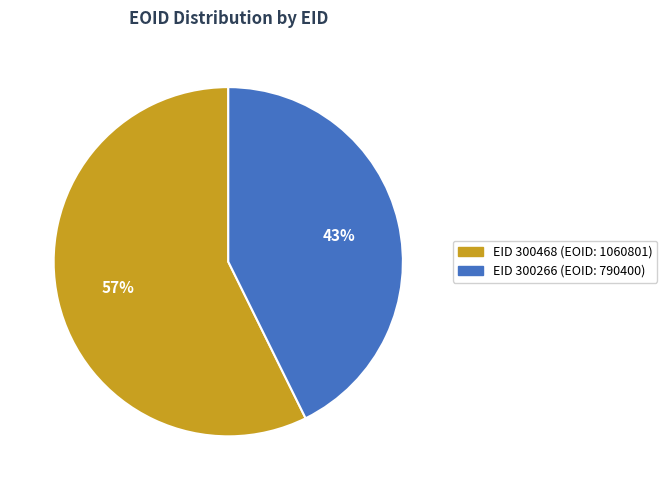

Between EID 300468 and EID 300266, which is larger?

EID 300468